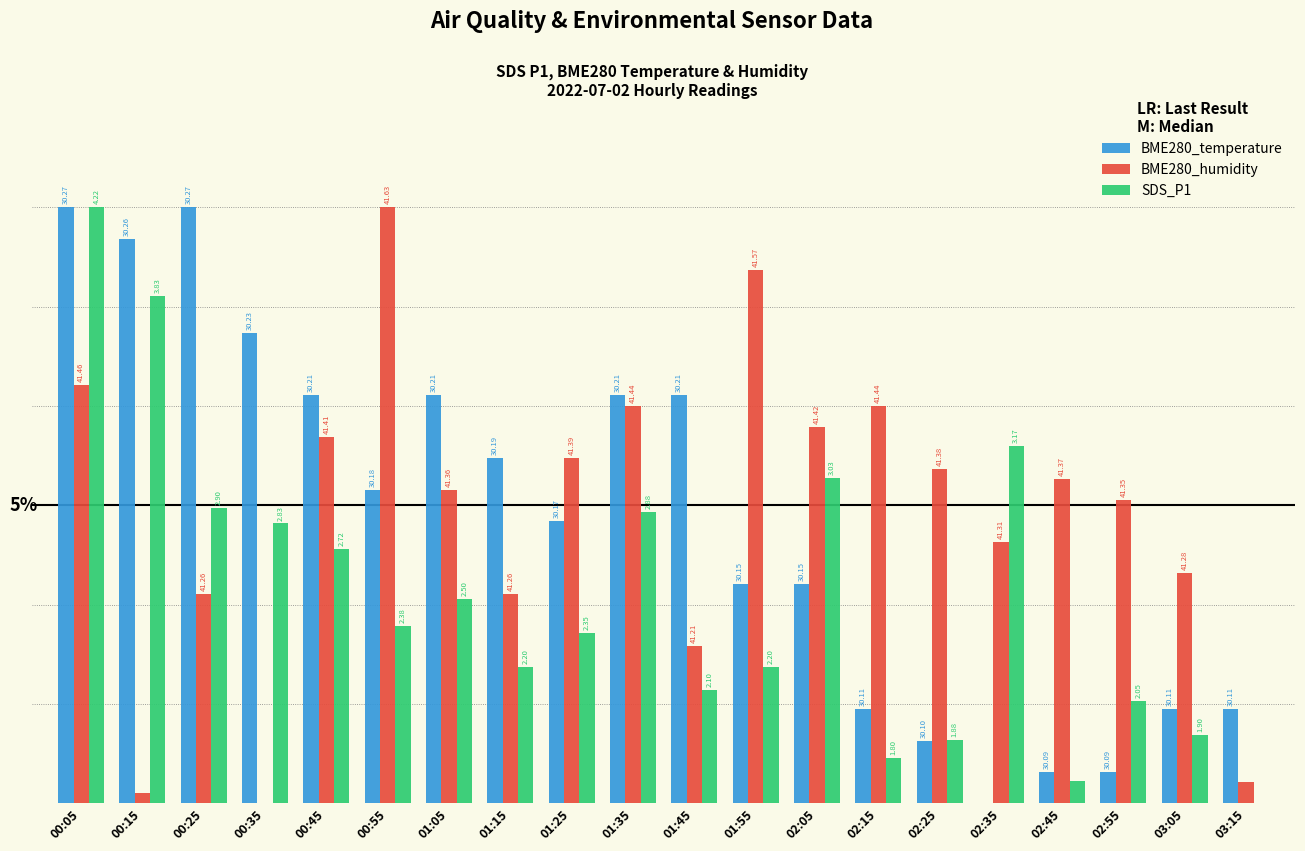

What are all the series names shown in the legend?

BME280_temperature, BME280_humidity, SDS_P1